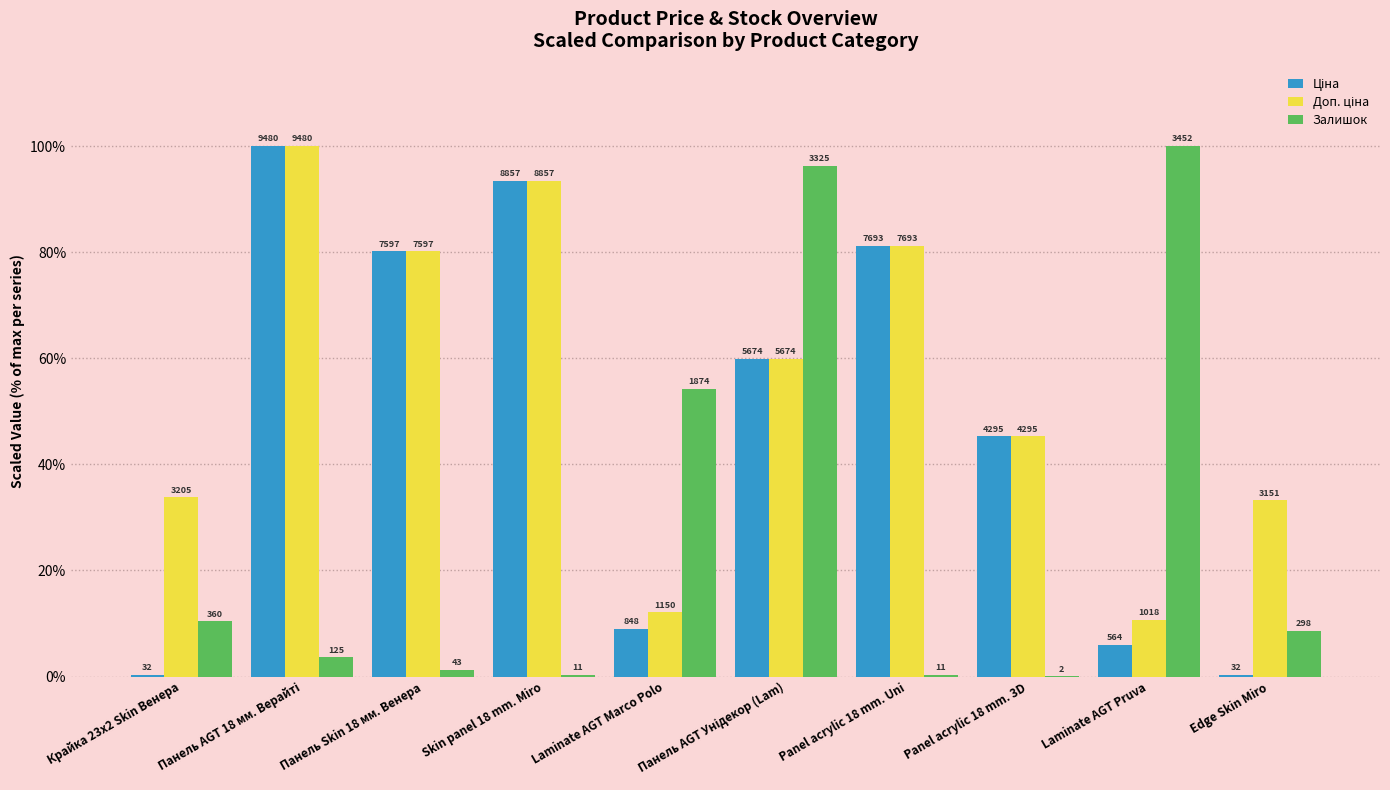

How many groups of bars are there?

10